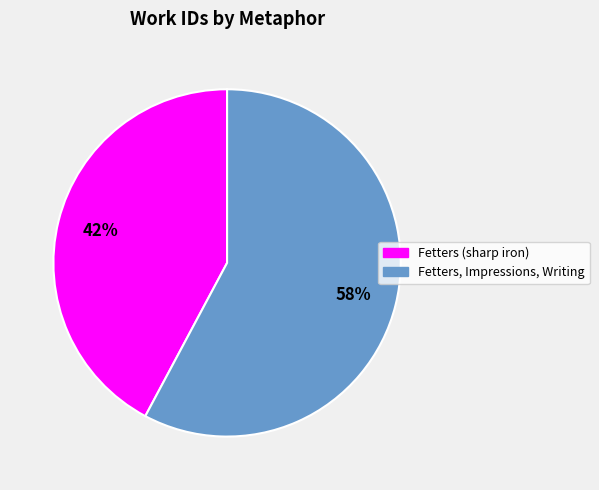

What percentage is the Fetters (sharp iron) slice, to the nearest percent?

42%